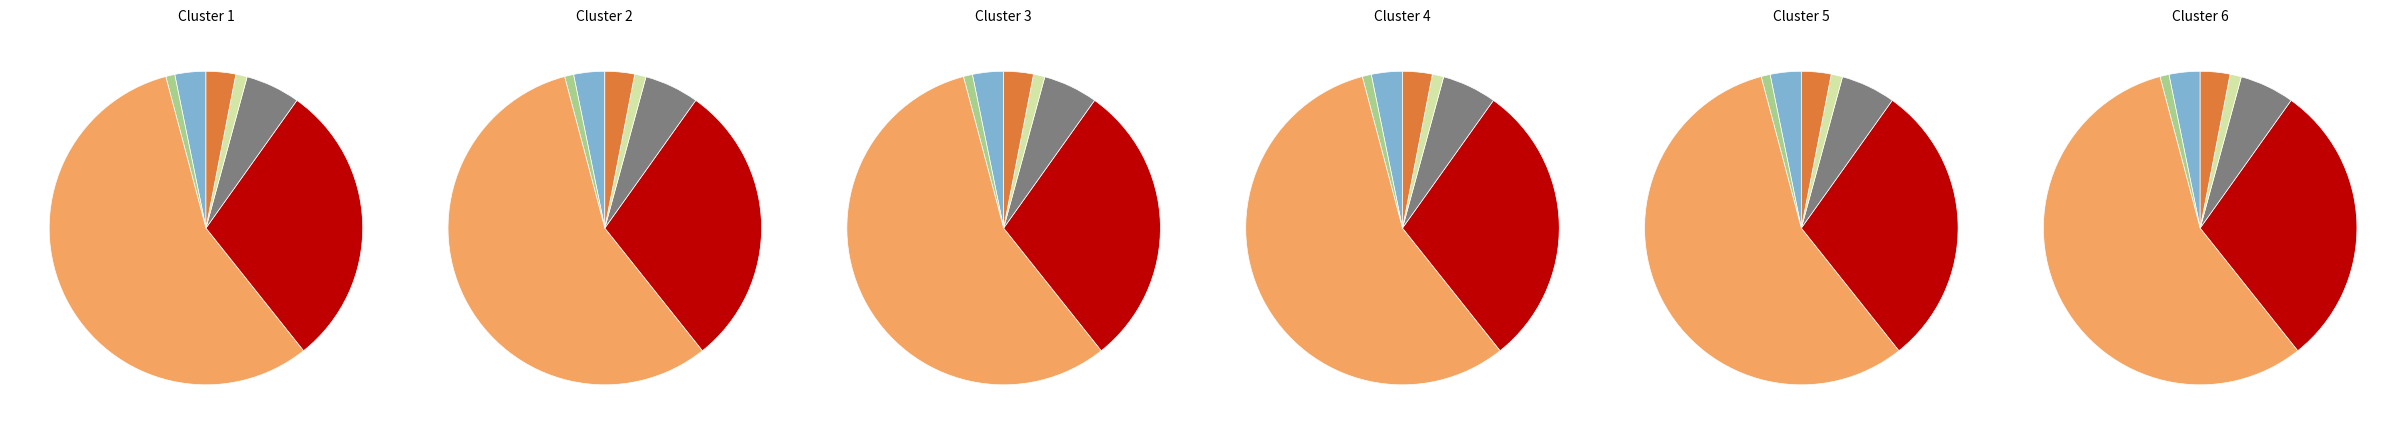

To the nearest percent, what is the average slice percentage?

14%